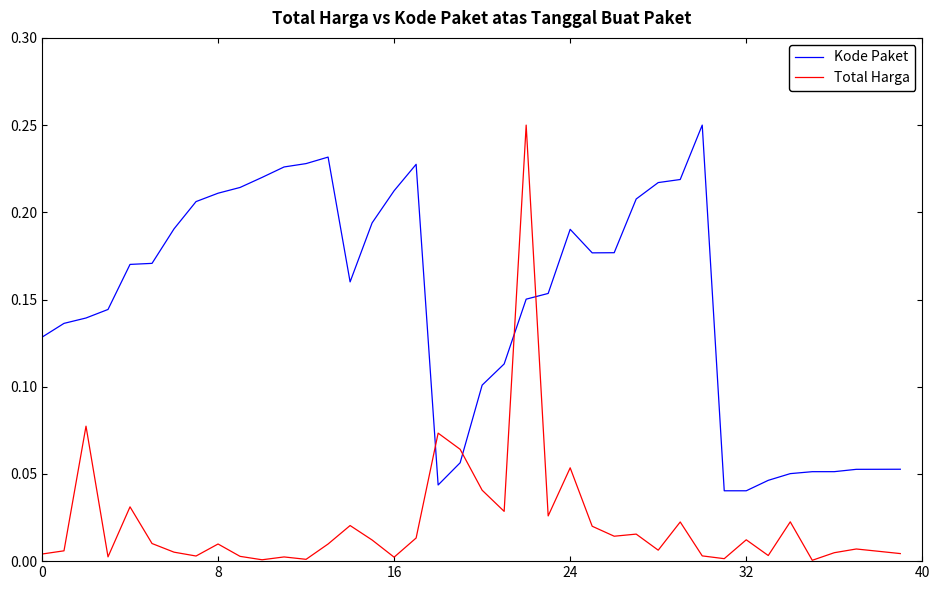

List the series in order of their overall mean, lowest first.

Total Harga, Kode Paket